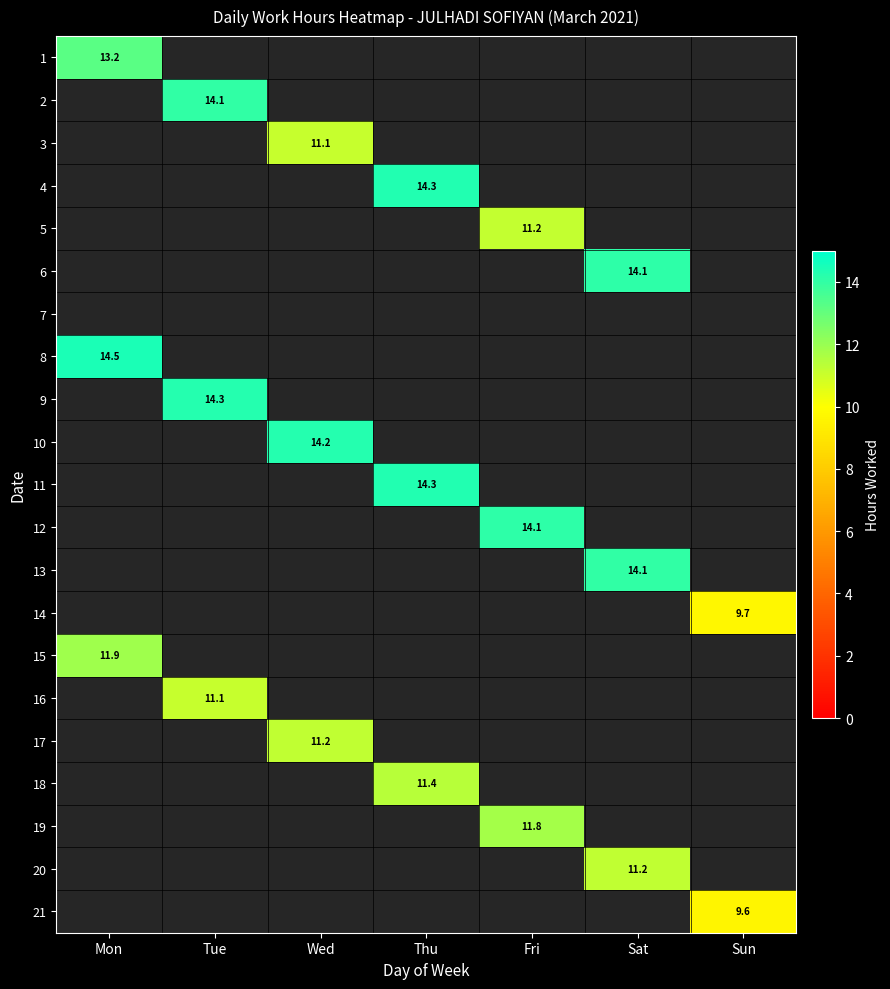

Between Fri and Mon, which is larger?

Mon